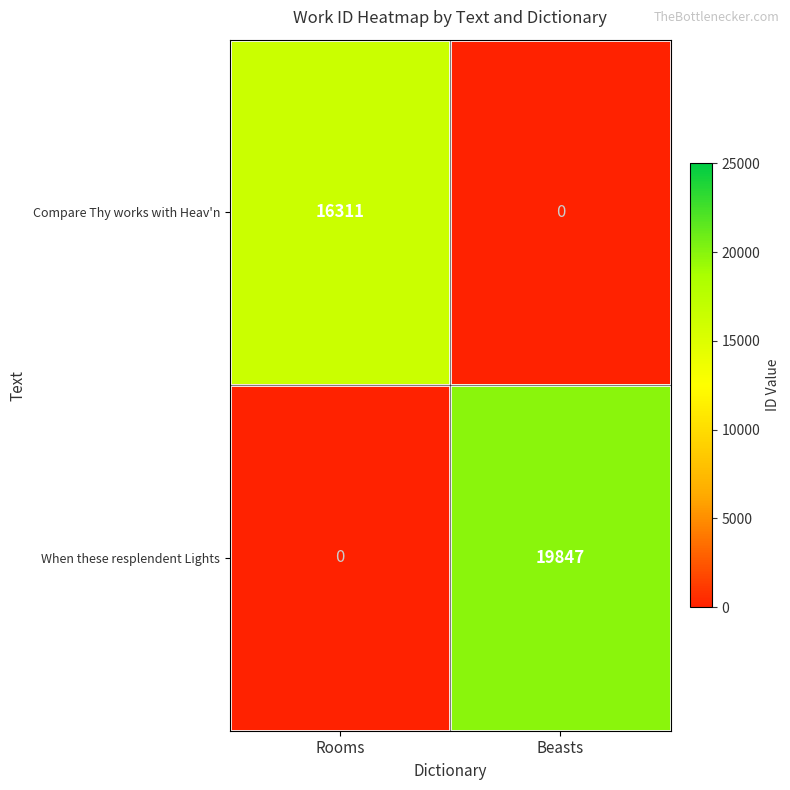

Which series has the largest total across all categories?

When these resplendent Lights